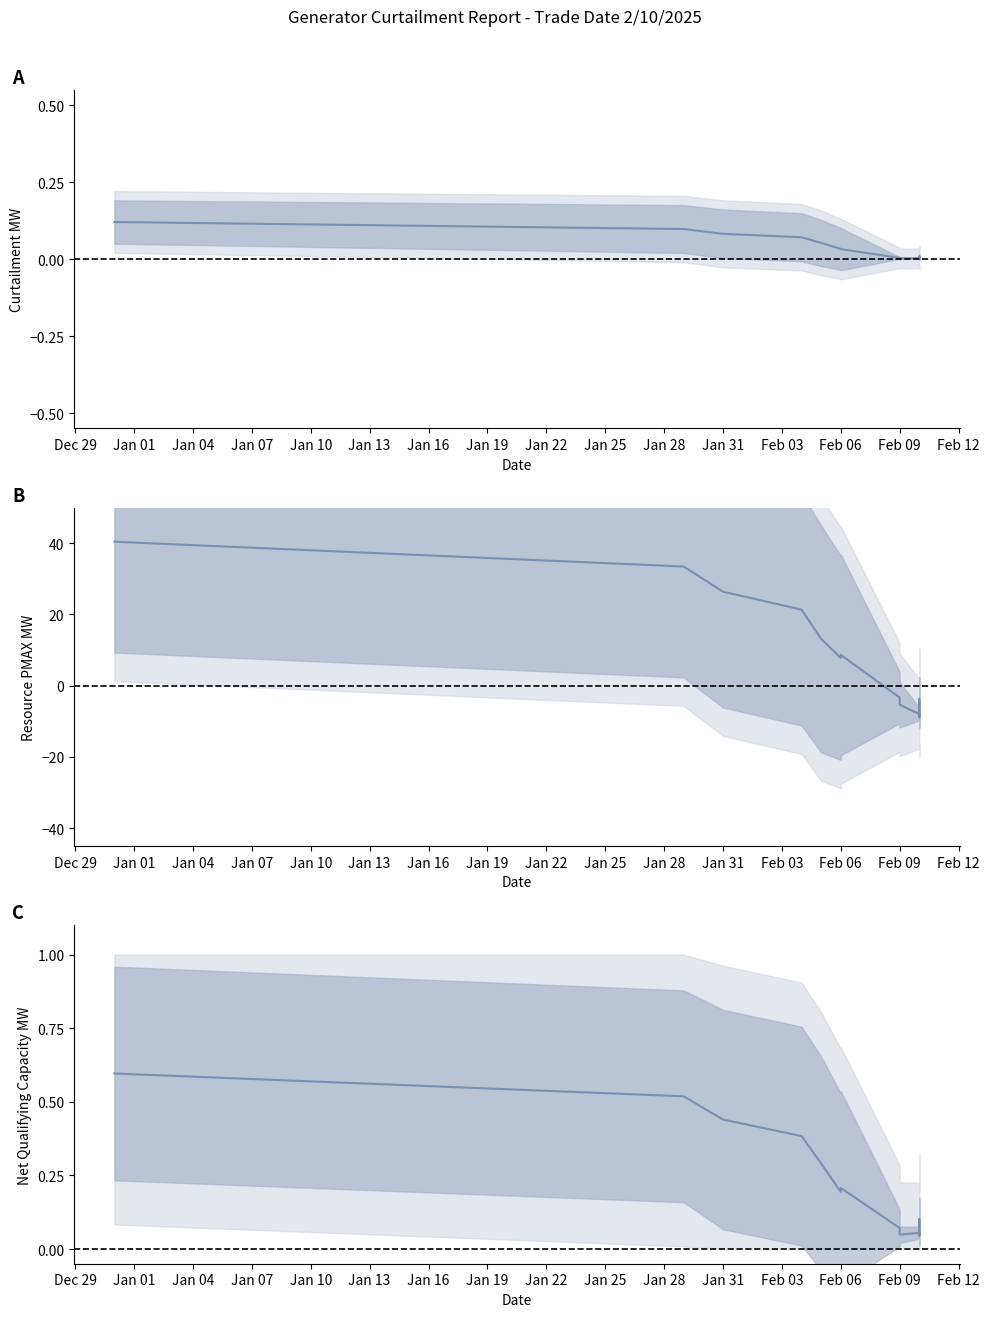

What is the label of the 28th point from the right?

Jan 07